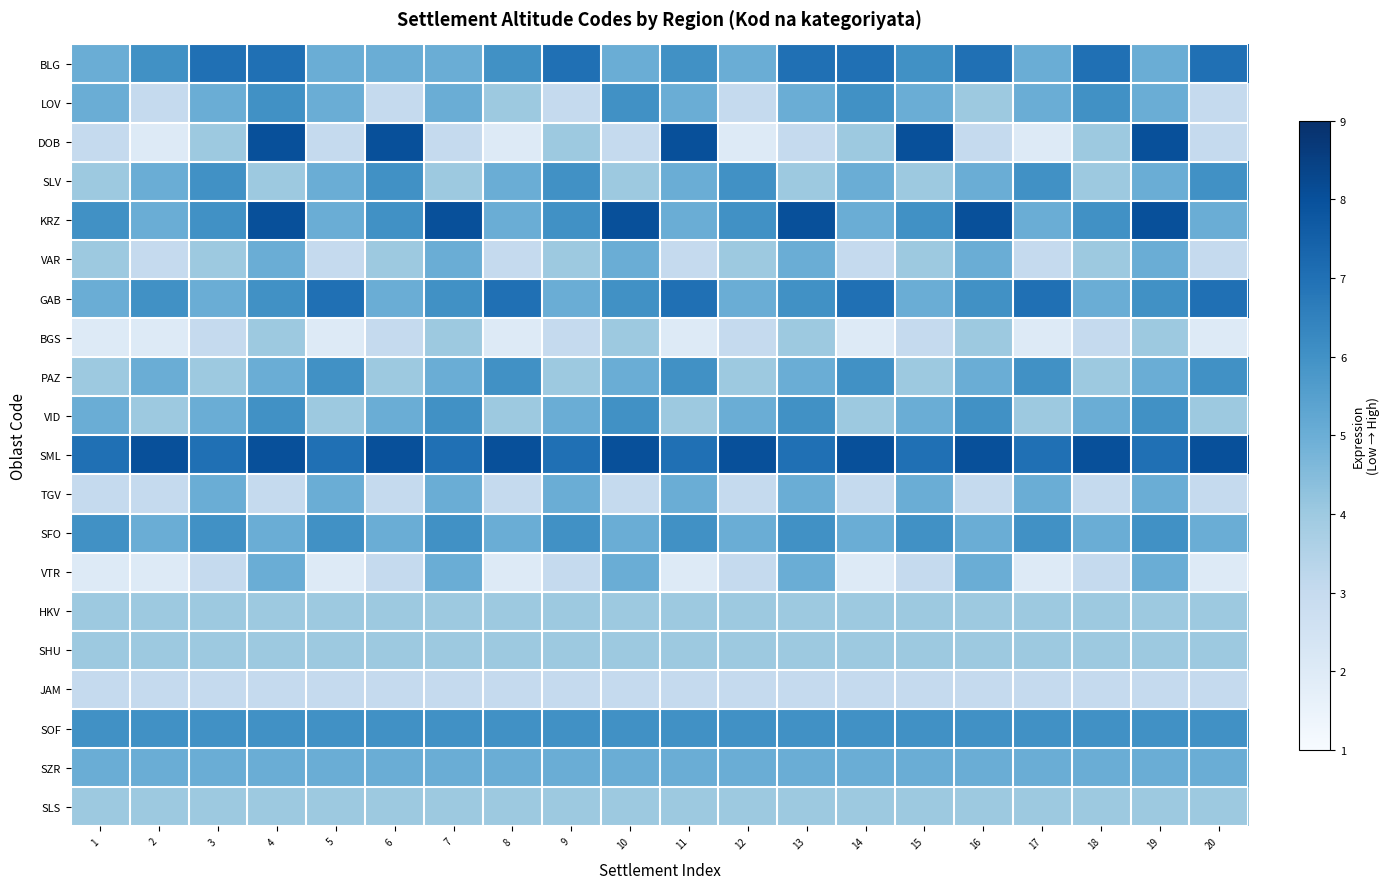

What is the maximum value shown in the chart?

8